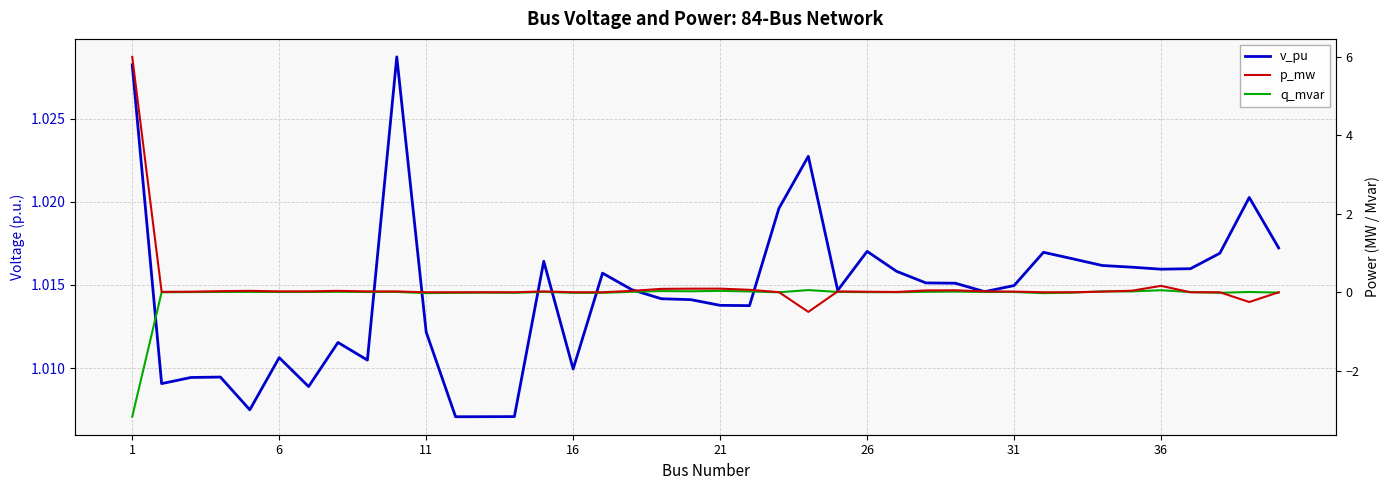

At which category does q_mvar reach its first local valley?

6